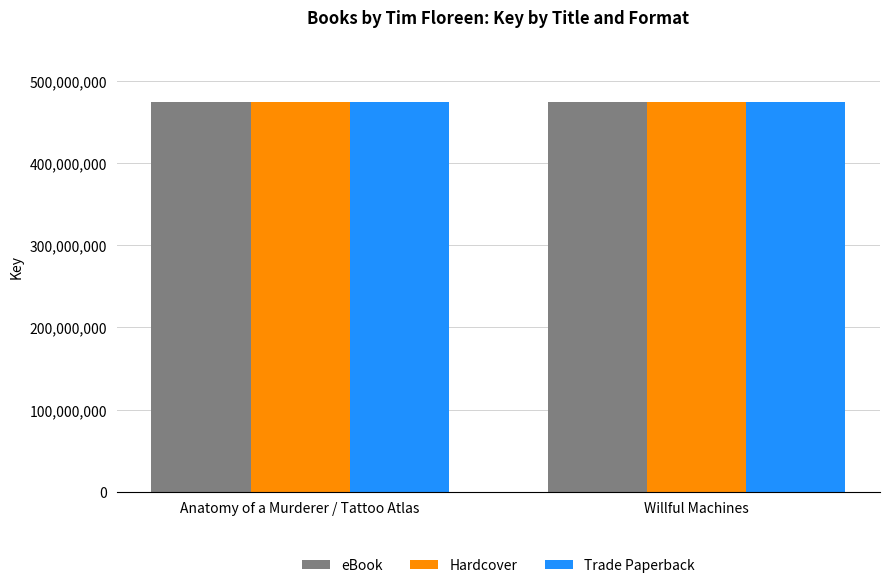

True or false: Trade Paperback has a value of 474931478 at Willful Machines.

True